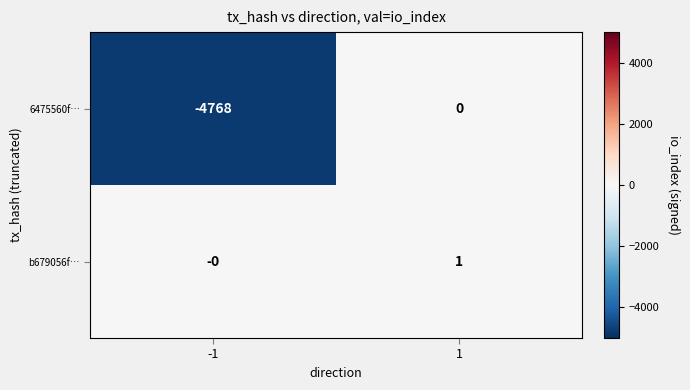

At which category is the sum across all series the highest?

1